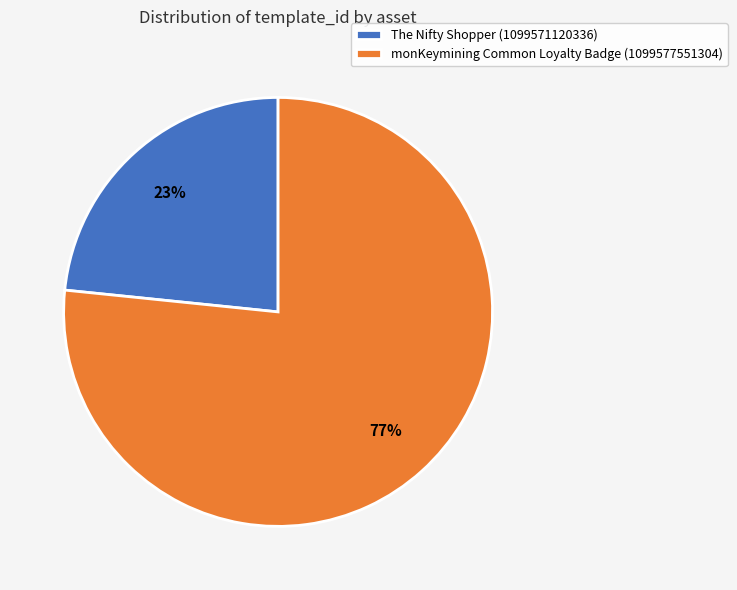

Between monKeymining Common Loyalty Badge (1099577551304) and The Nifty Shopper (1099571120336), which is larger?

monKeymining Common Loyalty Badge (1099577551304)